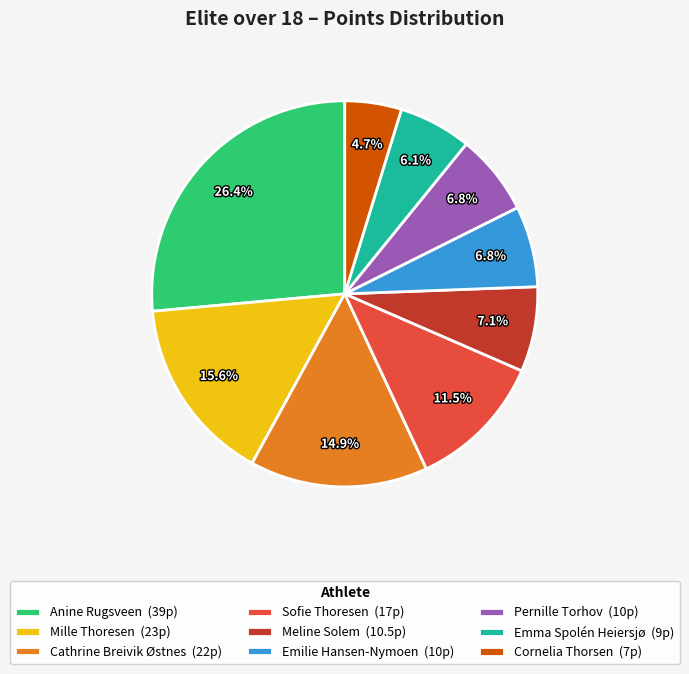

The Meline Solem slice represents 7% of the pie. True or false?

True